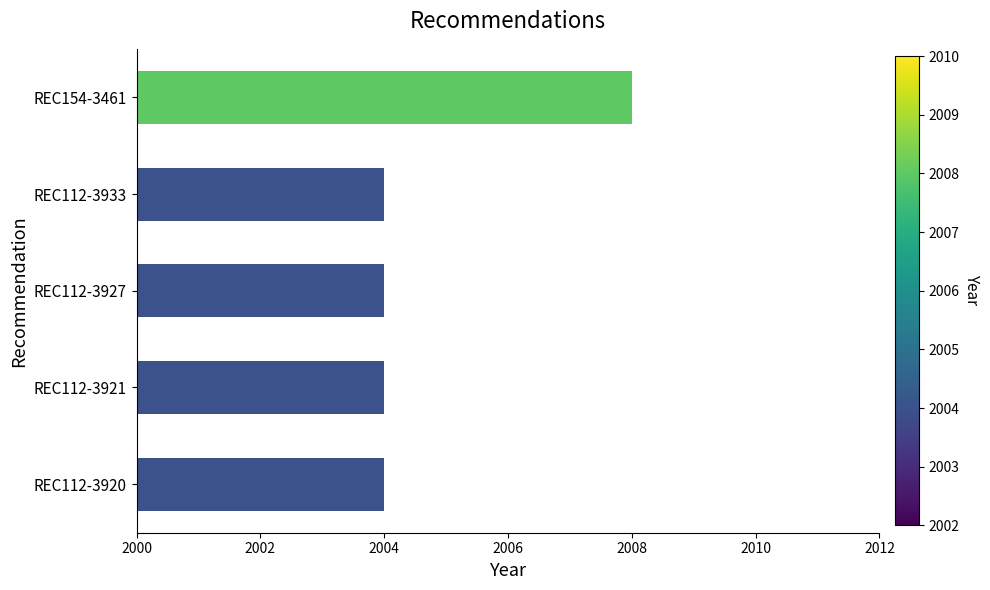

Is it true that the value at REC112-3920 is 2004?

True